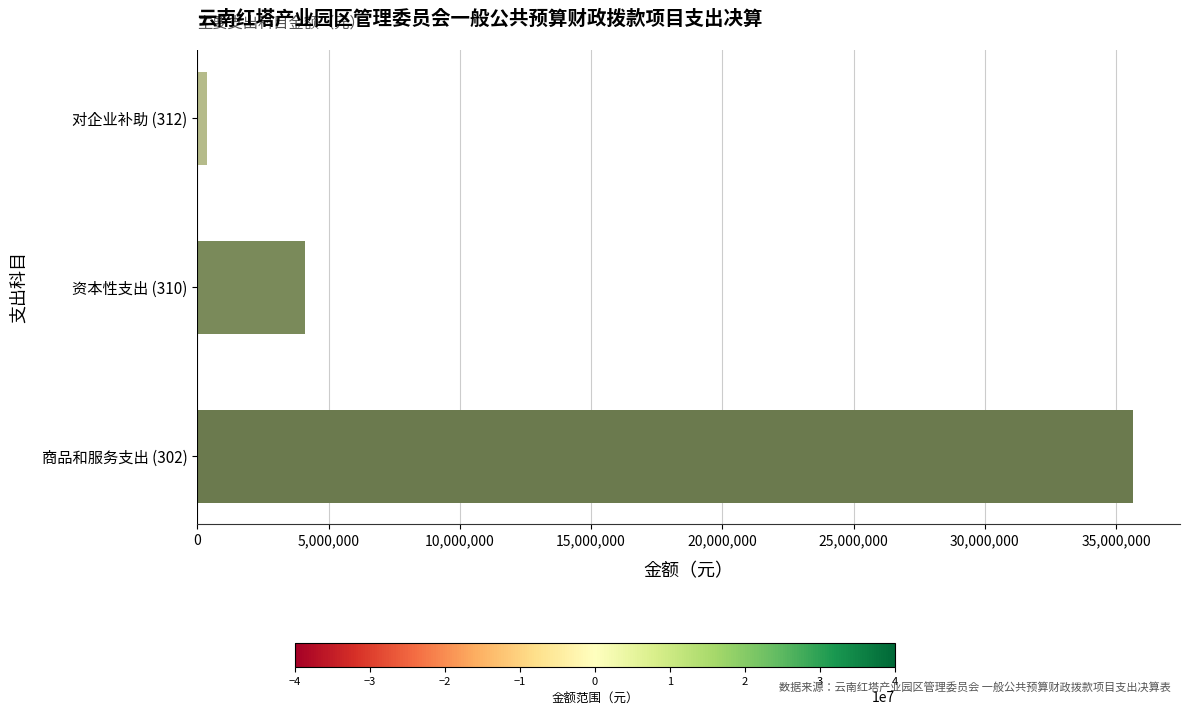

How many data points are above 4089860?

2